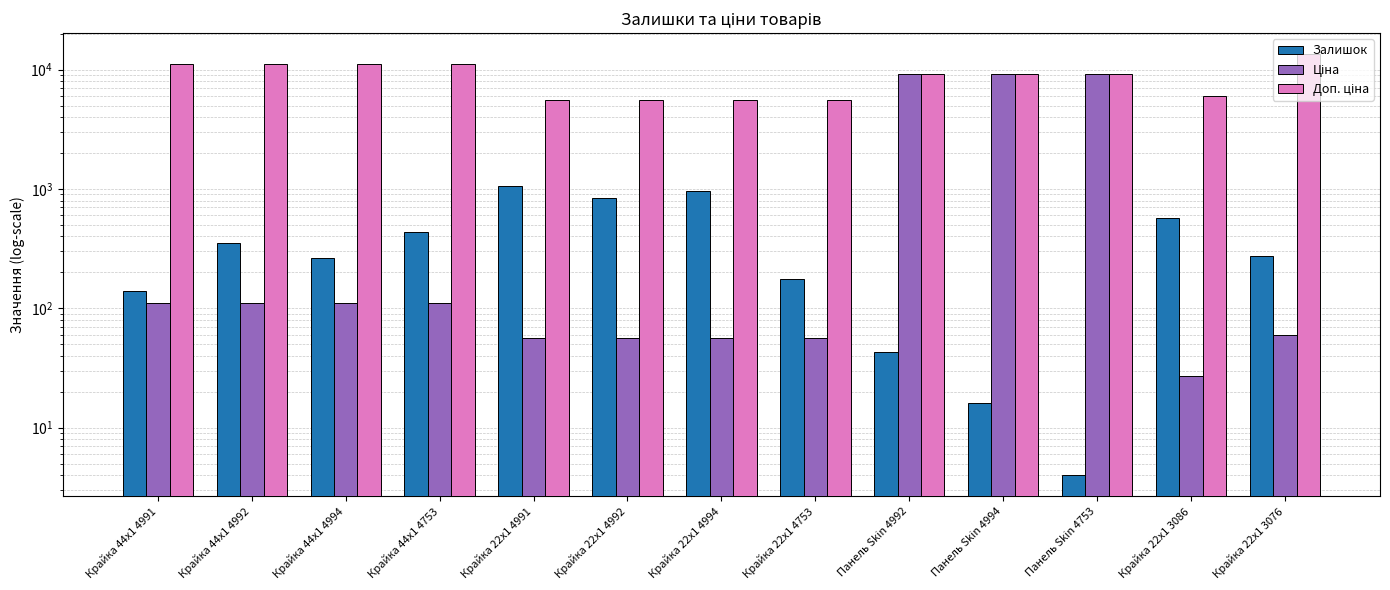

At Крайка 22x1 4991, list the series in order from smallest to largest.

Ціна, Залишок, Доп. ціна